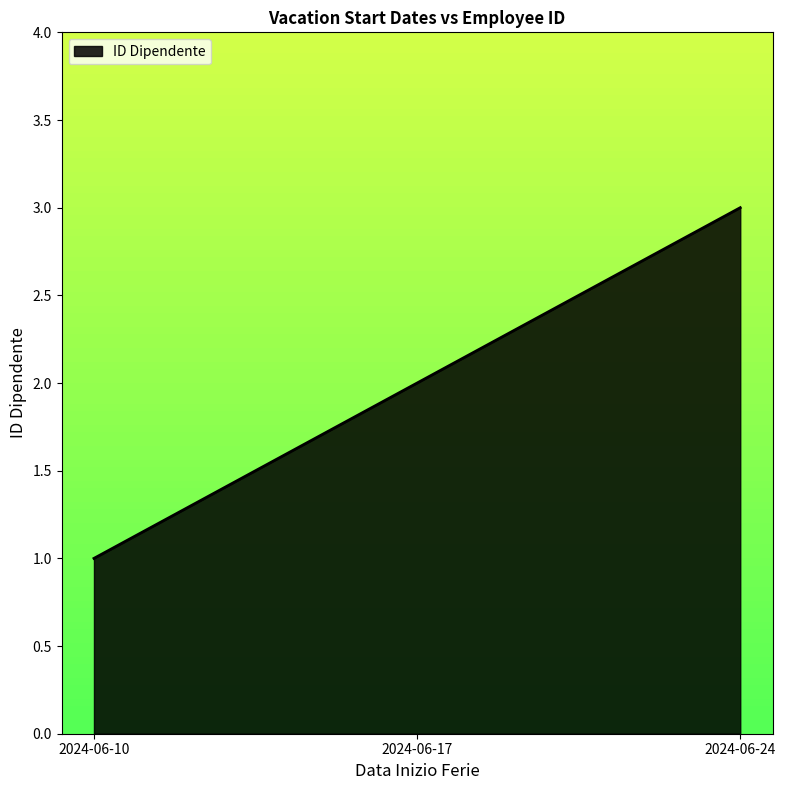

What is the minimum value shown in the chart?

1